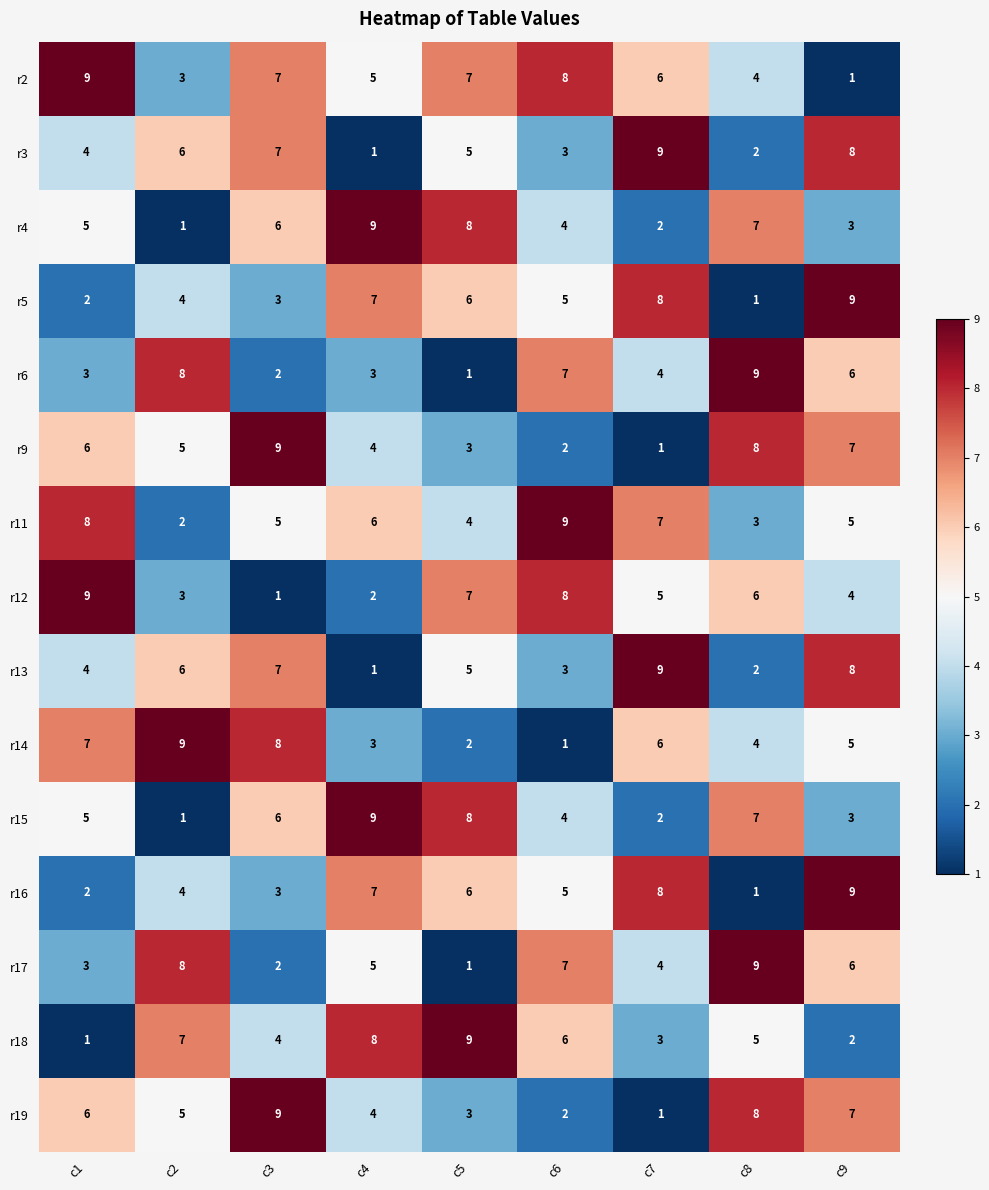

What is the sum of the r5 values at c2 and c1?

6